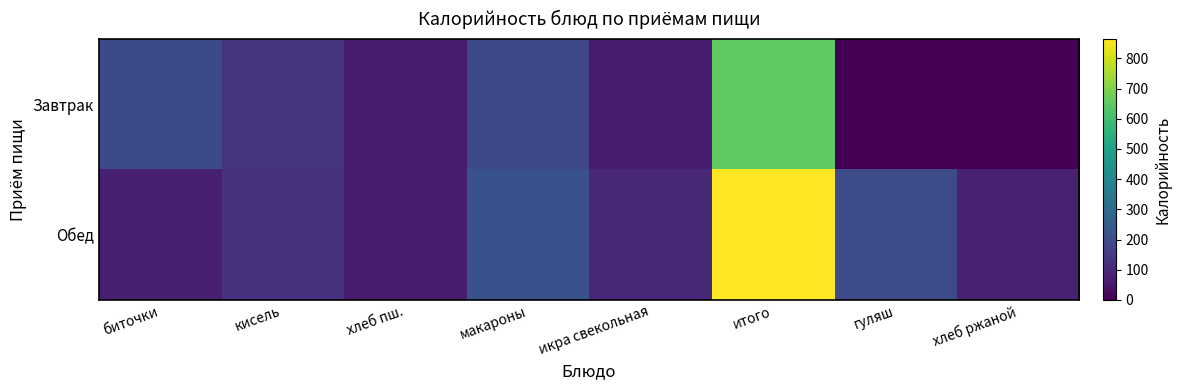

Which series has the largest total across all categories?

Обед